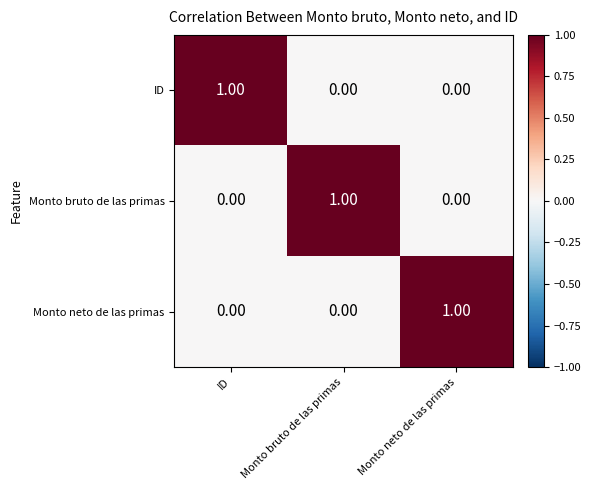

What is the total value across all series at Monto bruto de las primas?

1